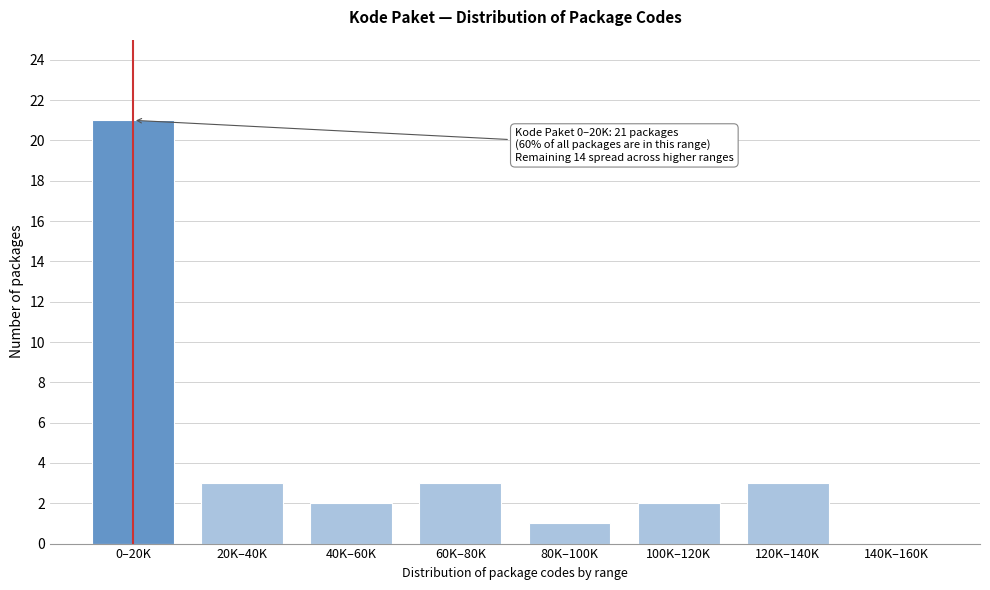

Reading right to left, what are all the values shown in this chart?

140K–160K=0	120K–140K=3	100K–120K=2	80K–100K=1	60K–80K=3	40K–60K=2	20K–40K=3	0–20K=21